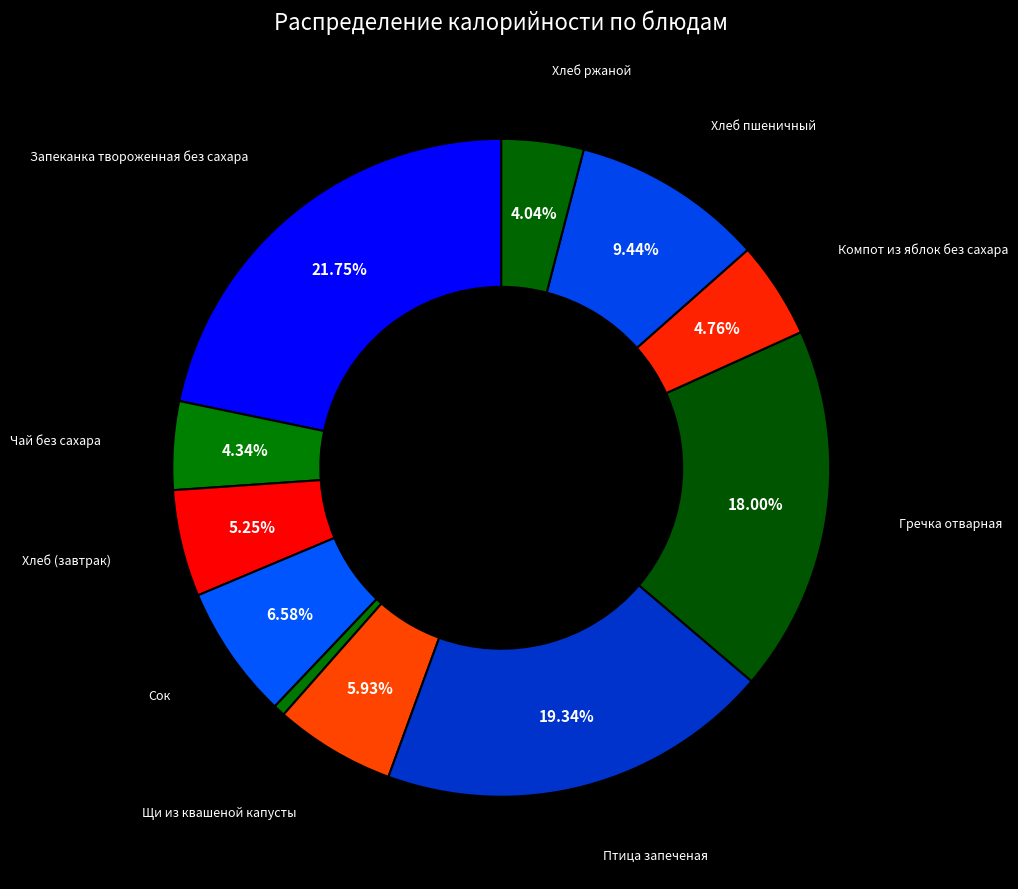

Count the number of slices in the pie.

11